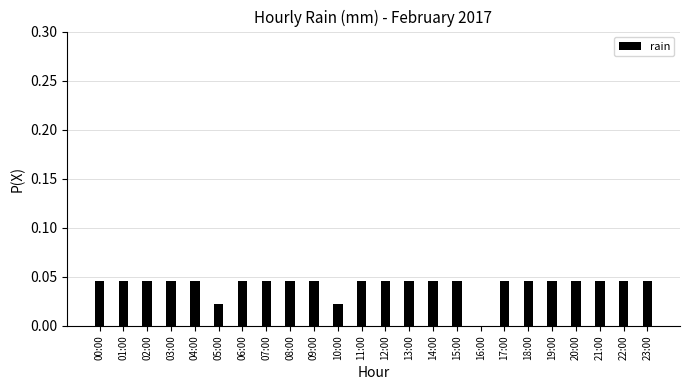

Is it true that the value at 04:00 is 0.1?

False